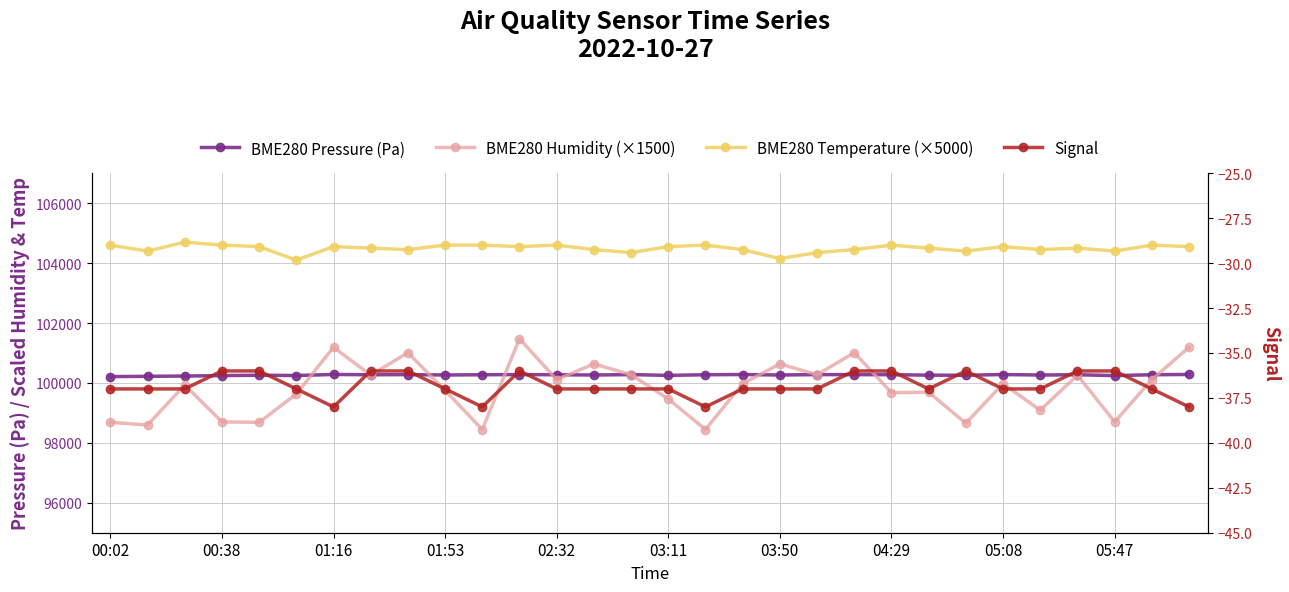

Count the number of categories in the chart.

30